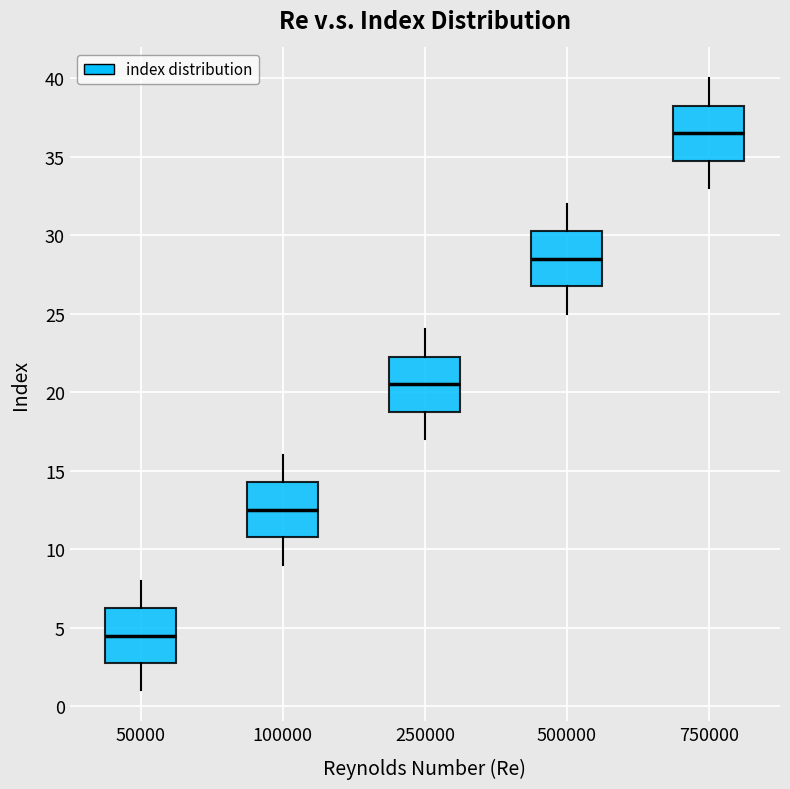

Where does the median line of the box at x = 50000 sit on the y-axis? The values are not printed on the chart, so give them approximately, as read against the axis.

4.5